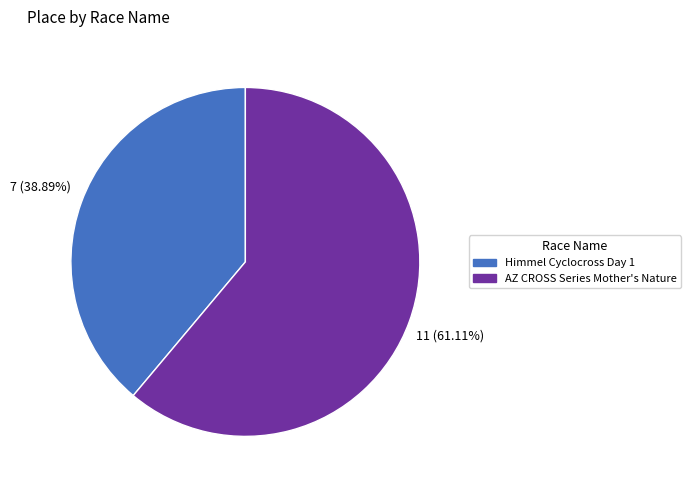

Is it true that Himmel Cyclocross Day 1 is 39% of the pie?

True